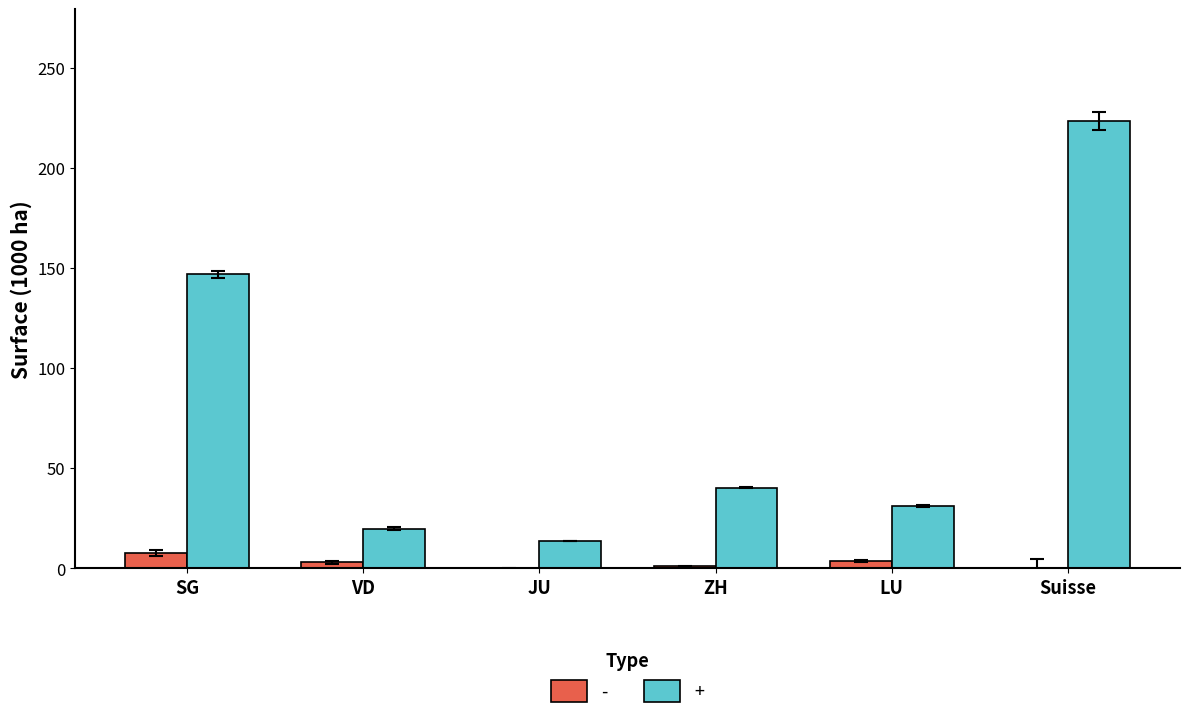

True or false: + has a value of 13.6 at JU.

True